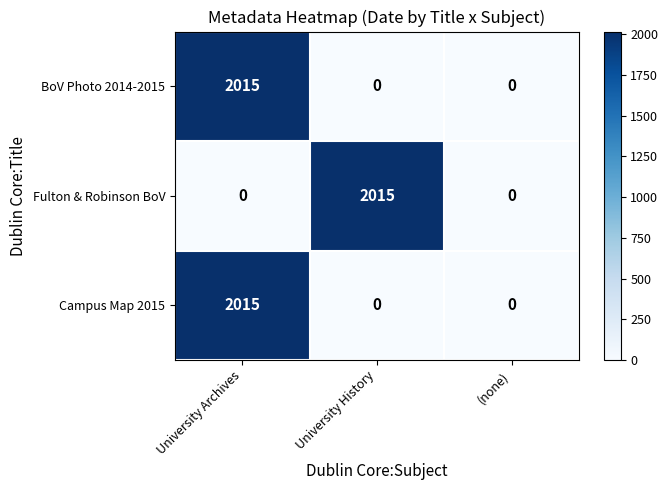

Which series changed the most between University History and (none)?

Fulton & Robinson BoV